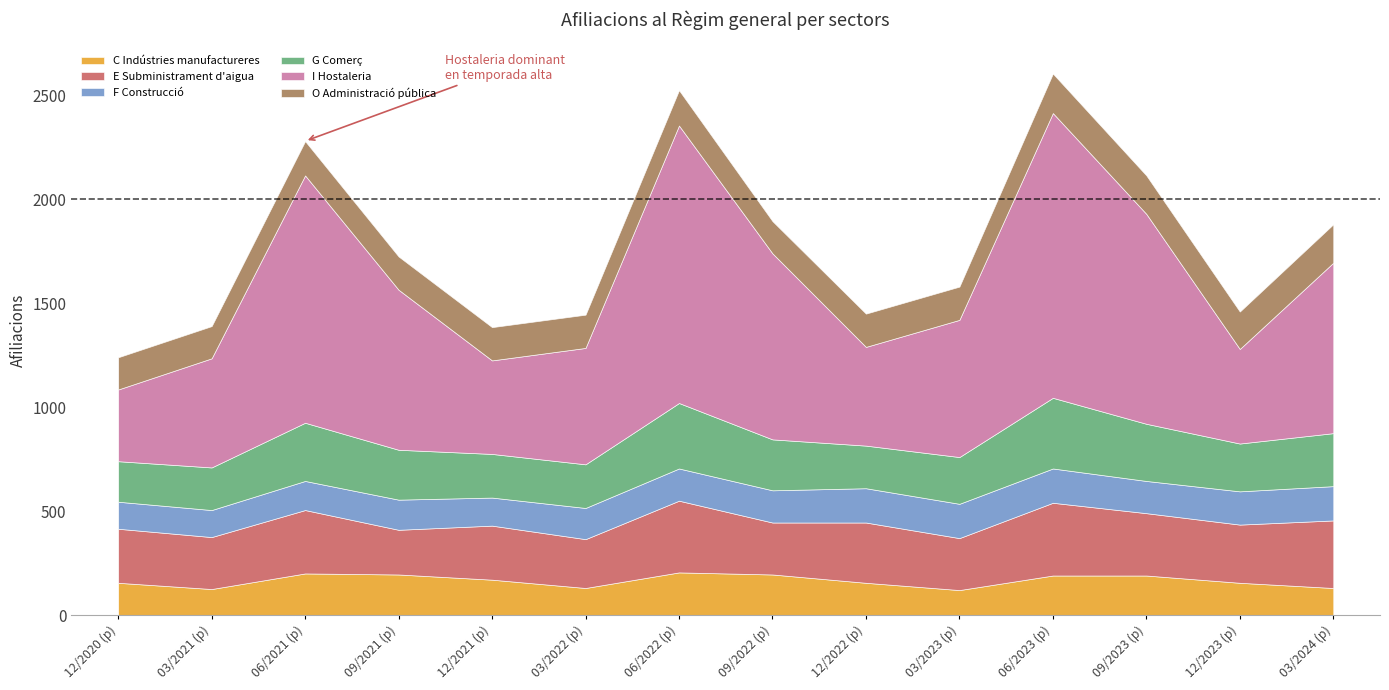

Between 12/2022 (p) and 03/2021 (p), which series saw the biggest shift?

I Hostaleria